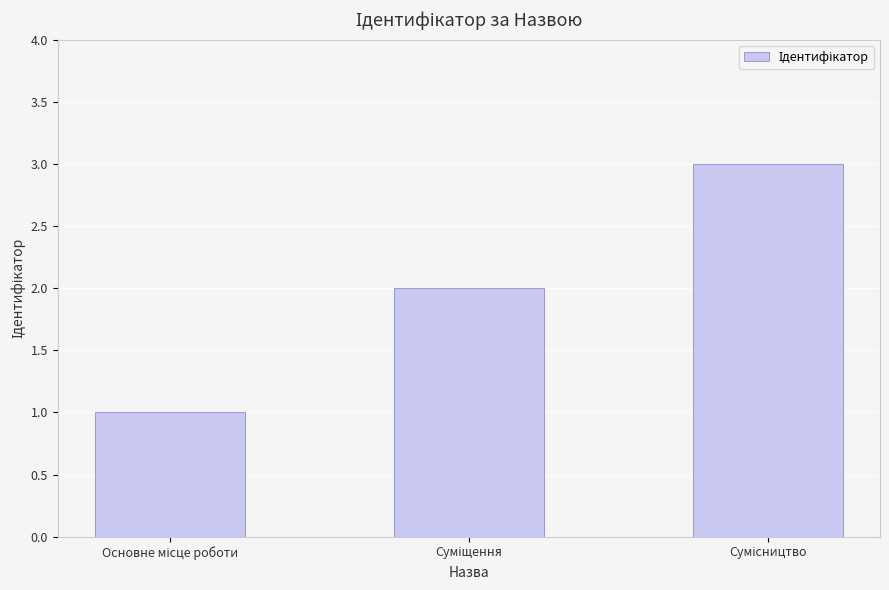

What is the maximum value shown in the chart?

3